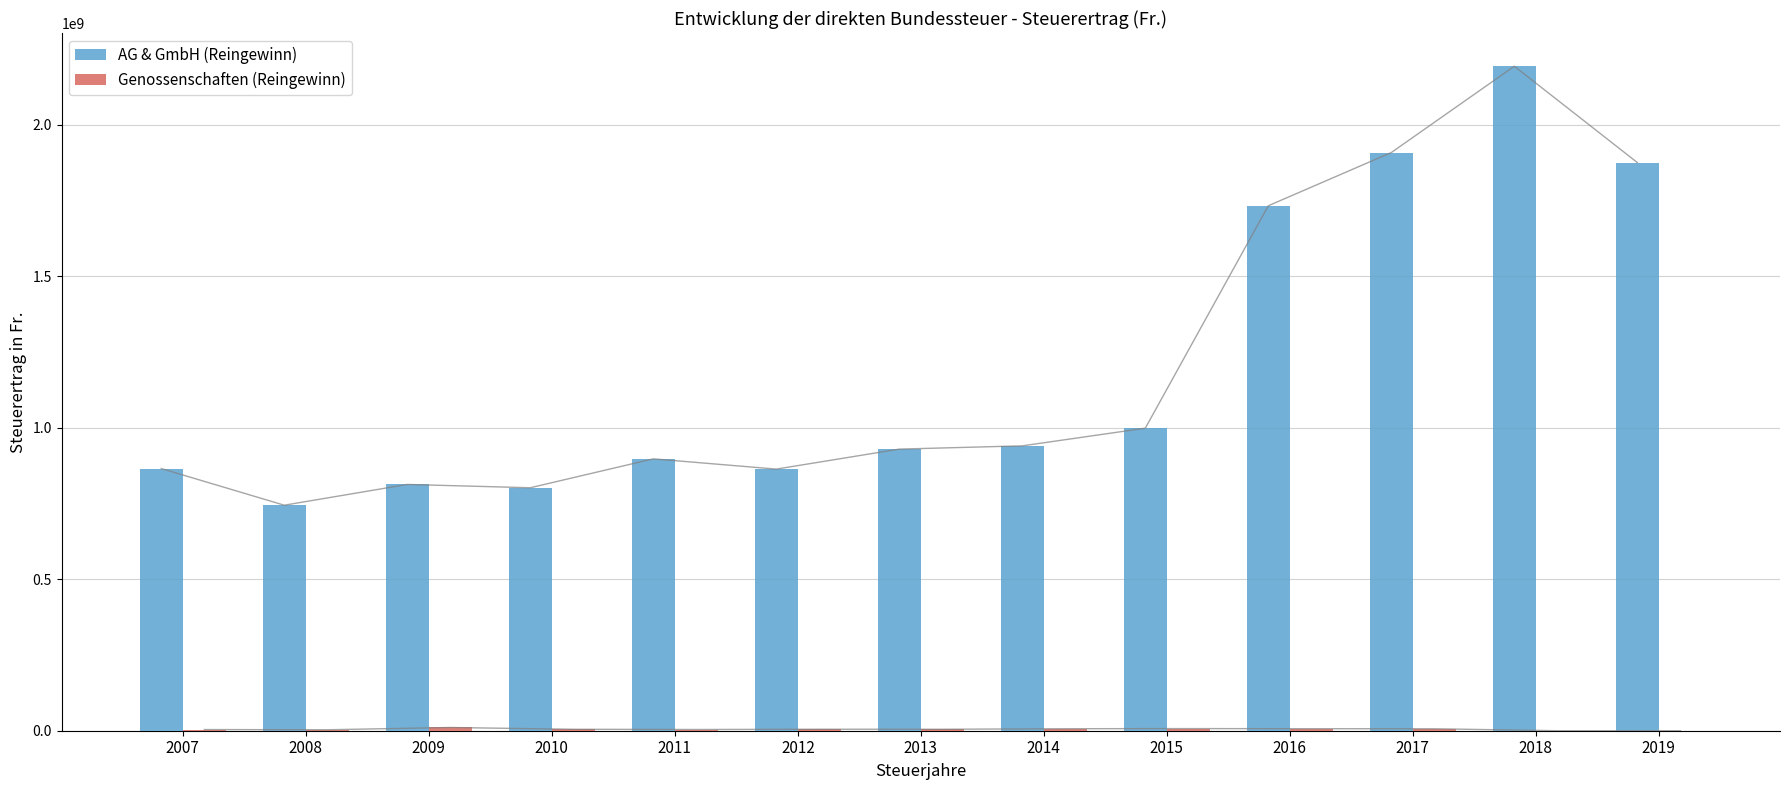

Are the bars horizontal?

No